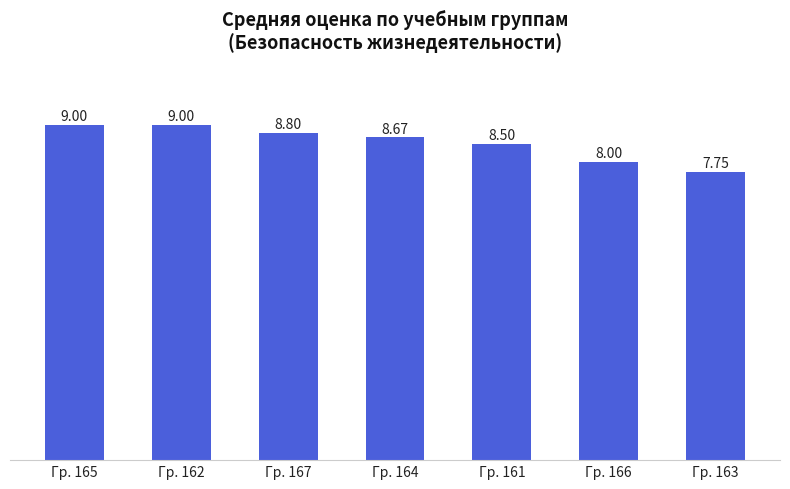

The chart shows a value of 9.0 at Гр. 165. True or false?

True